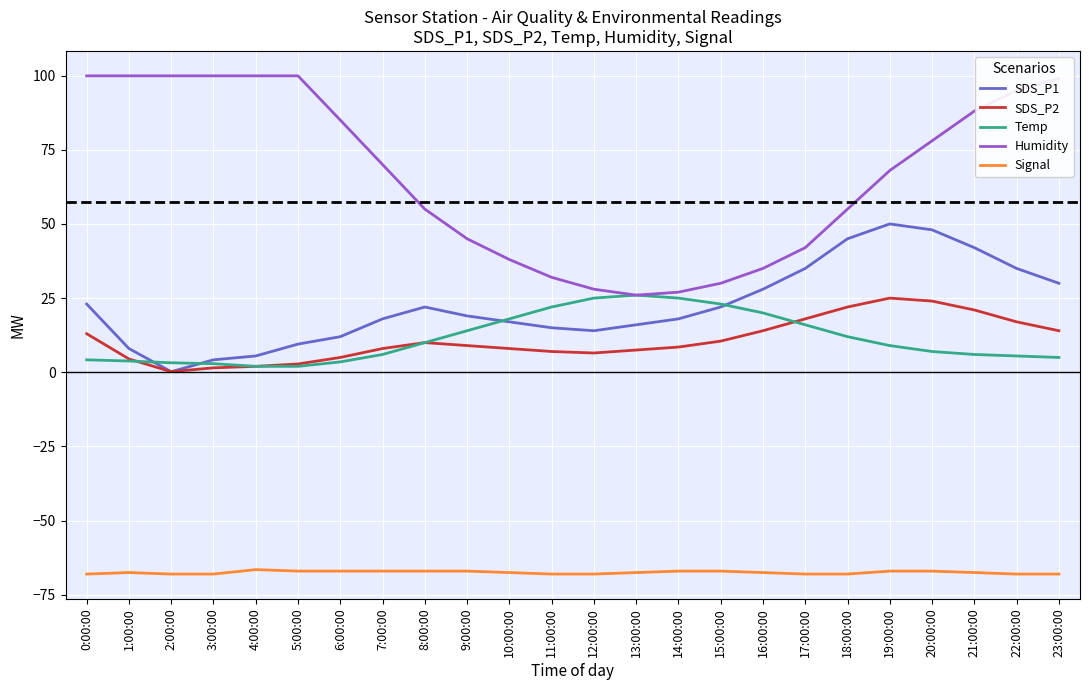

At which label does Humidity first exceed 70?

0:00:00